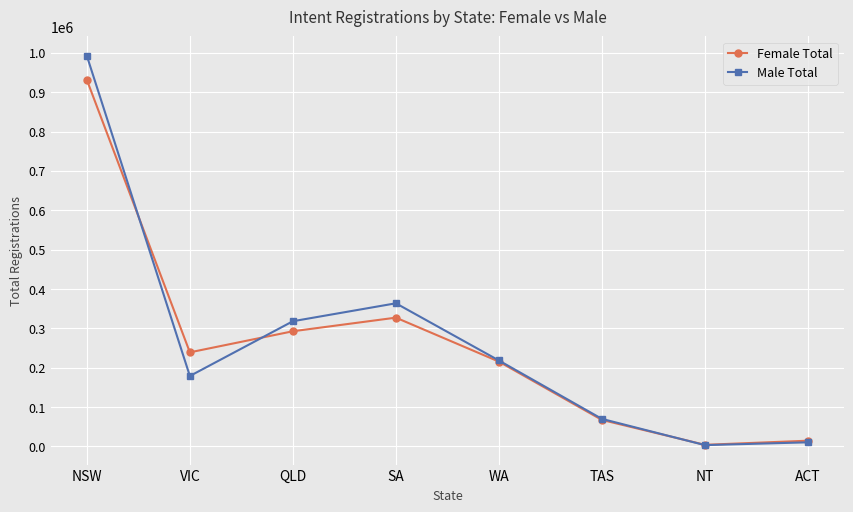

What is the greatest value displayed?

992523